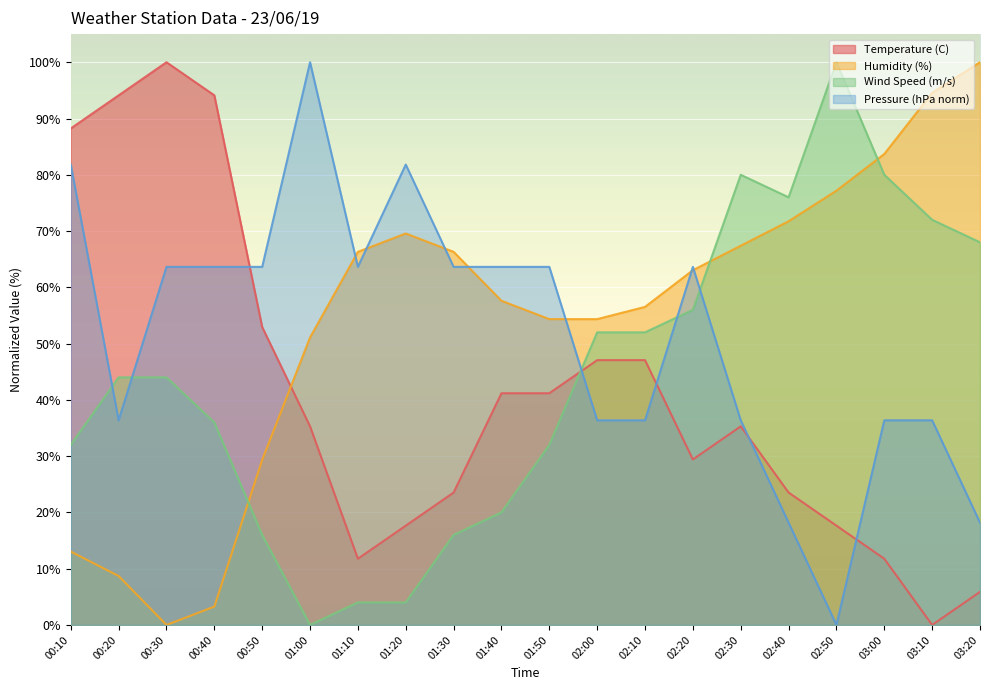

What is the total value across all series at 00:10?

215.1